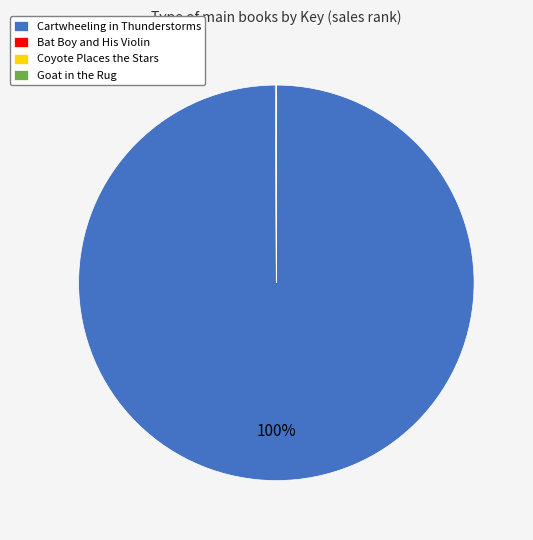

To the nearest percent, what is the average slice percentage?

25%